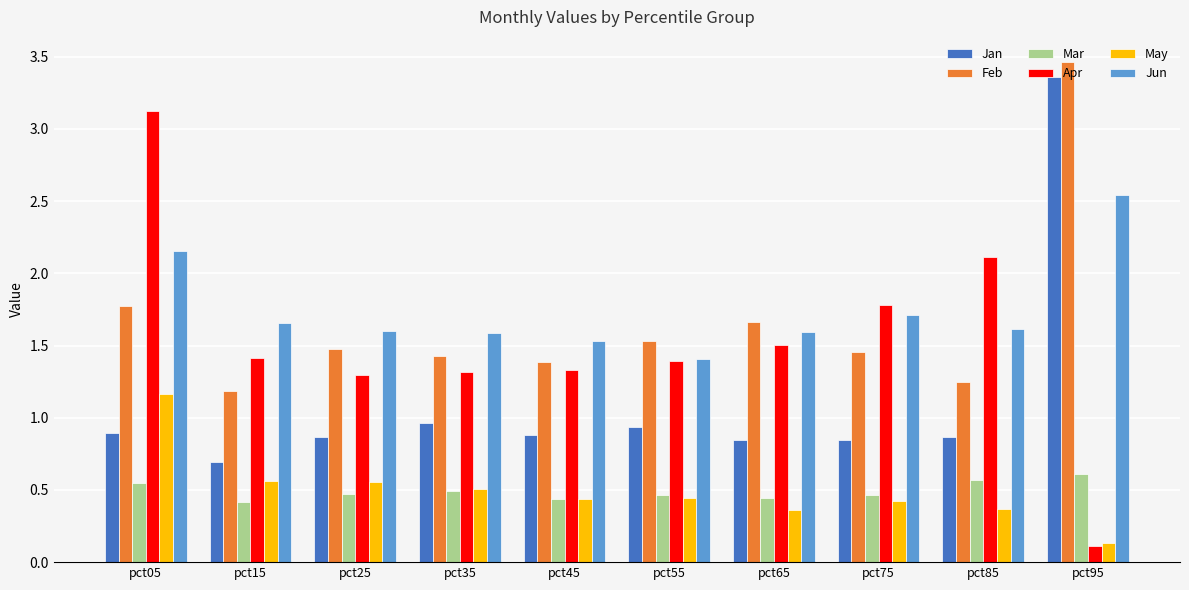

Which series has the largest range (max minus min)?

Apr